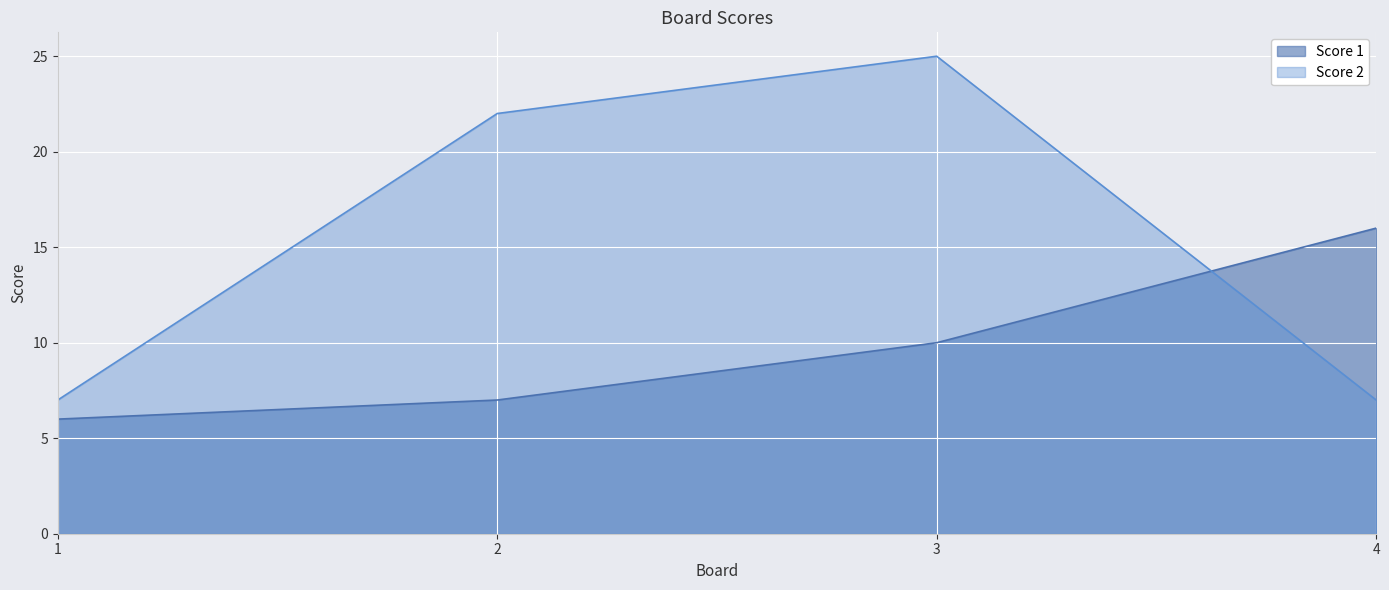

Does the chart display data point markers on the line(s)?

No